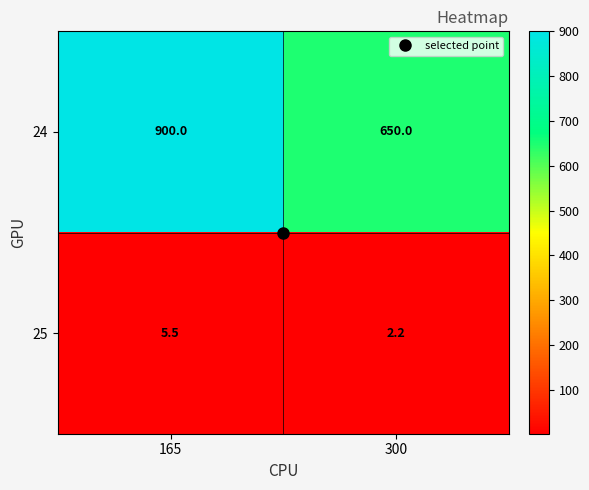

What is the difference between the highest and lowest values at 165?

894.5